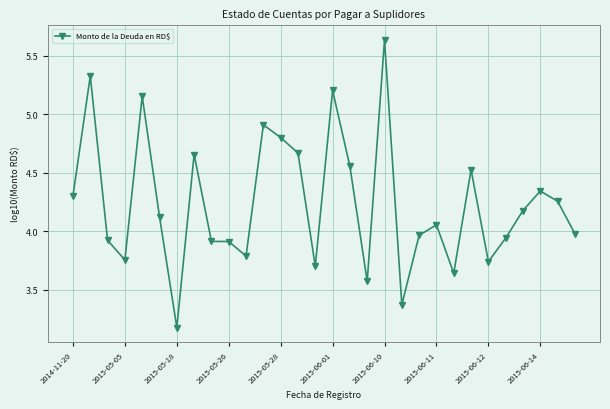

What is the average value?

4.2